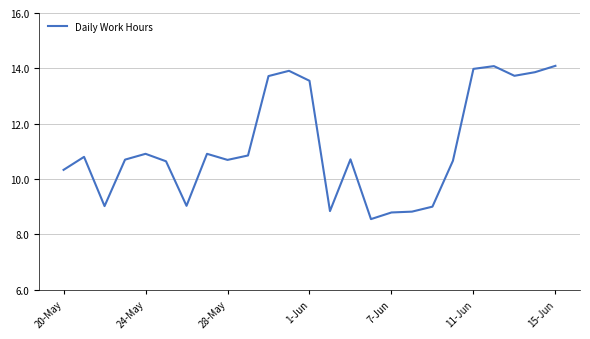

Does the chart have visible grid lines?

Yes